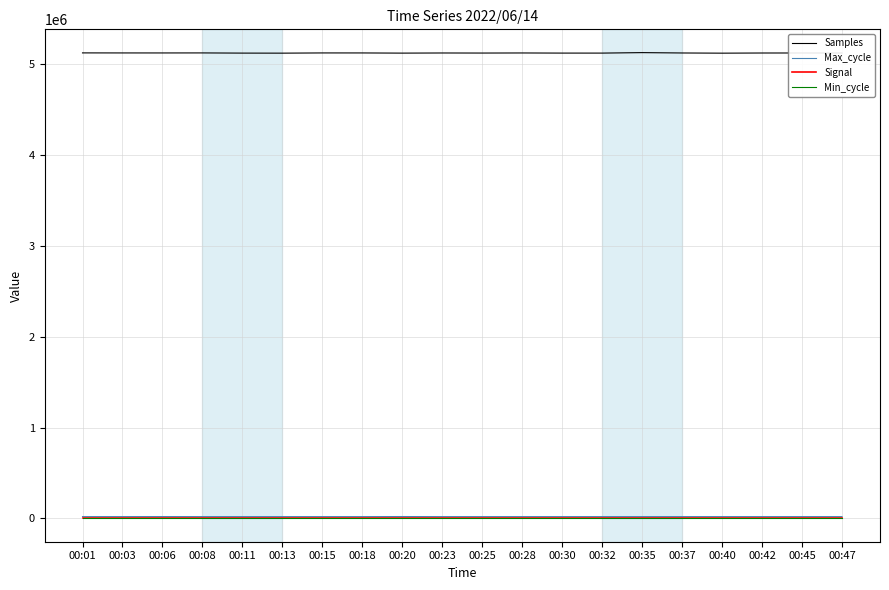

How many lines are shown in the chart?

4